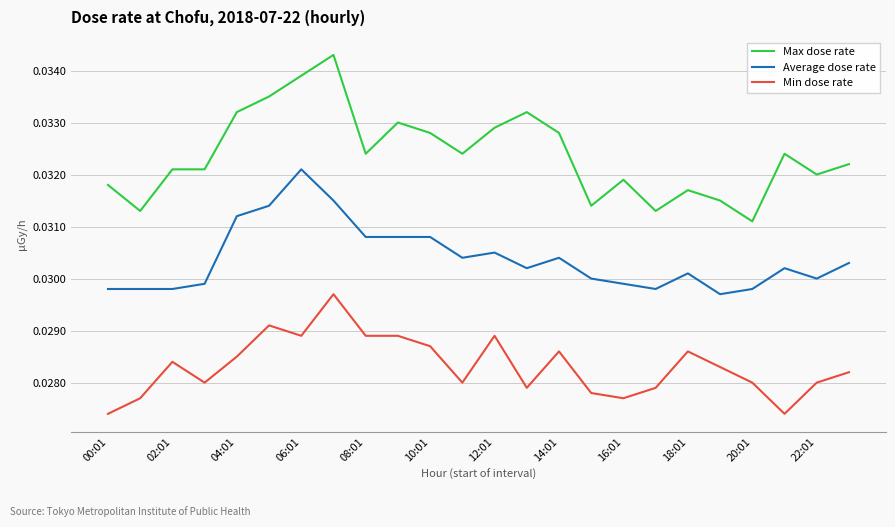

True or false: Max dose rate and Average dose rate intersect in this chart.

False